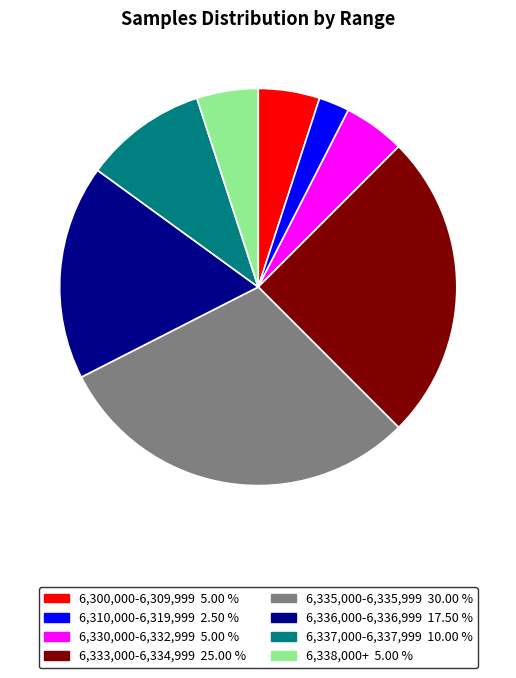

How many slices are in this pie chart?

8